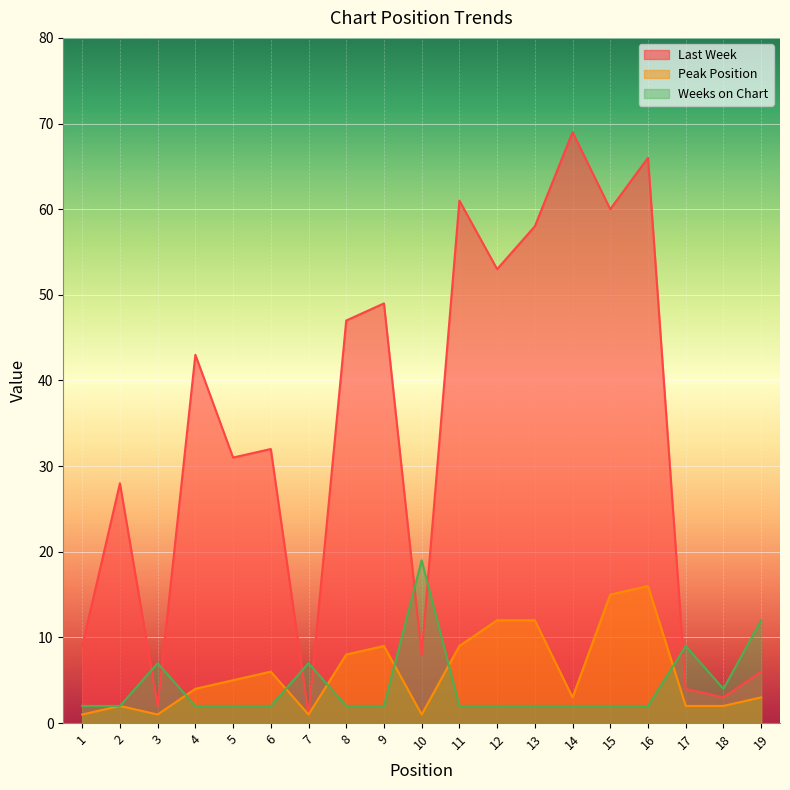

What is the highest value of the Last Week series?

69